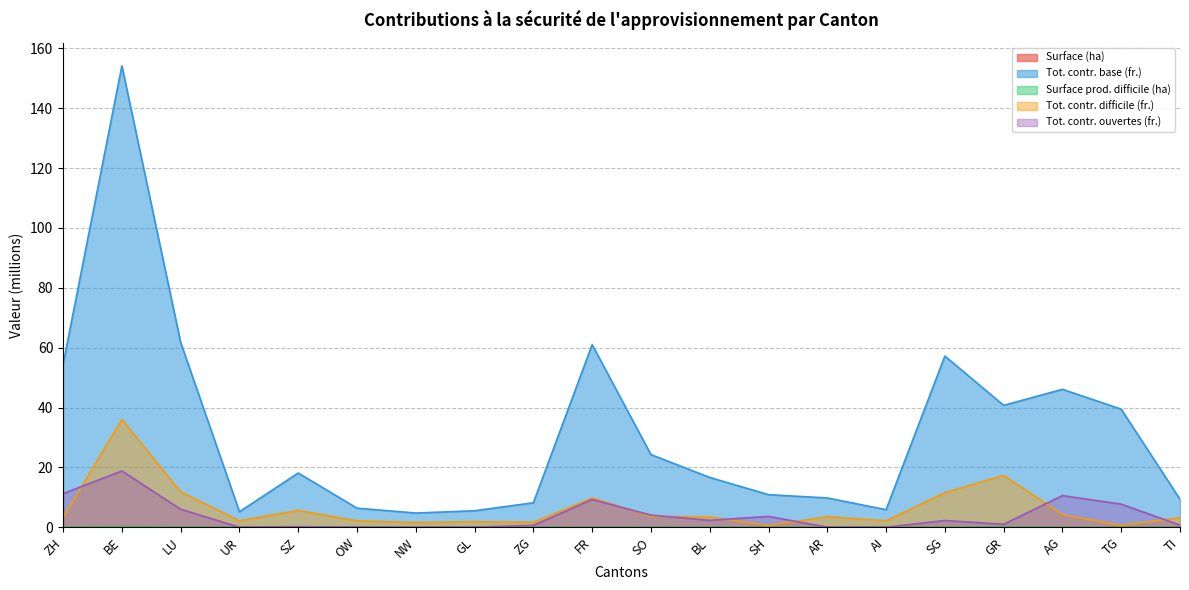

At which label is Tot. contr. difficile (fr.) closest to 18?

GR